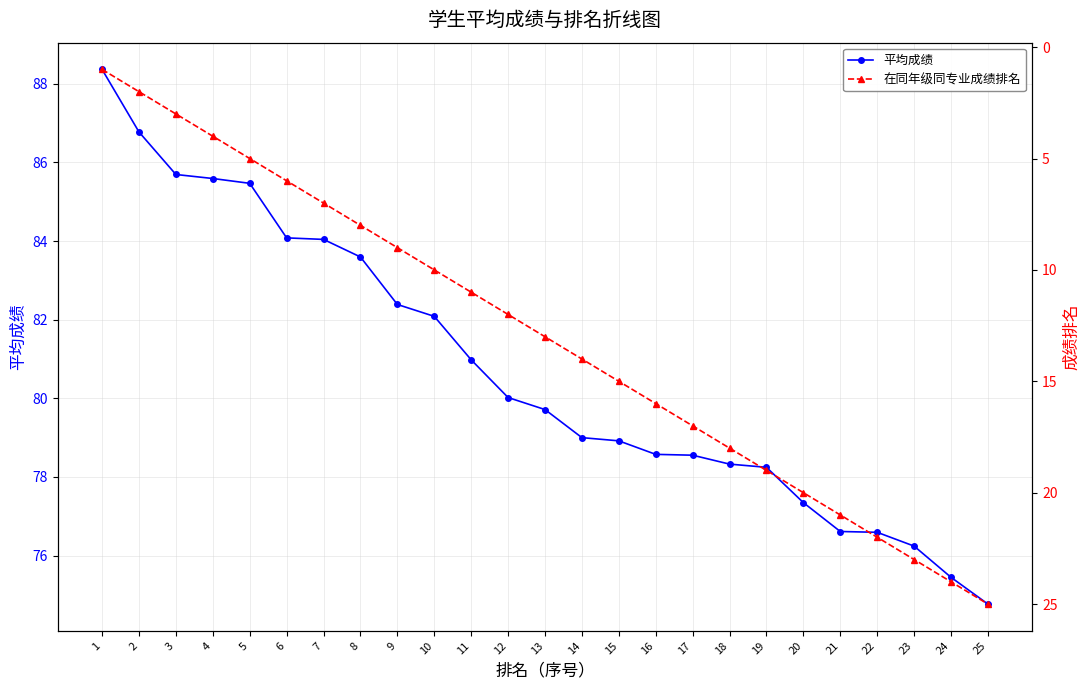

How many values in the 平均成绩 series are below 79?

11